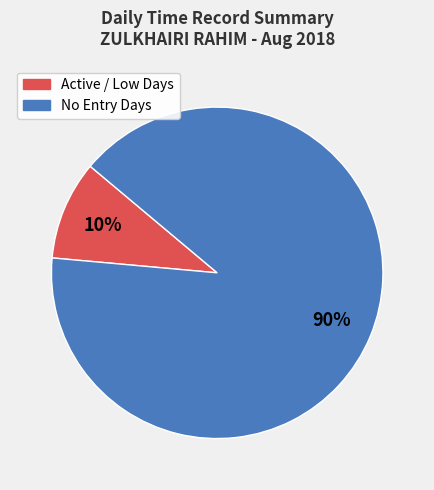

Is there a majority slice in this chart?

Yes